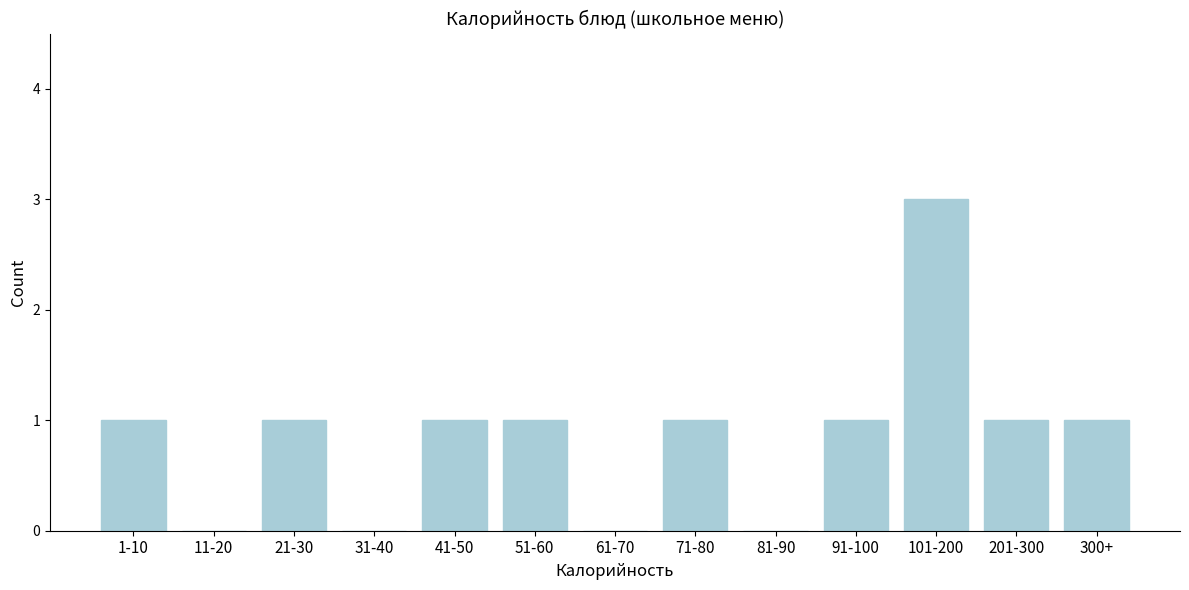

Reading left to right, extract all data points from this chart.

1-10=1	11-20=0	21-30=1	31-40=0	41-50=1	51-60=1	61-70=0	71-80=1	81-90=0	91-100=1	101-200=3	201-300=1	300+=1